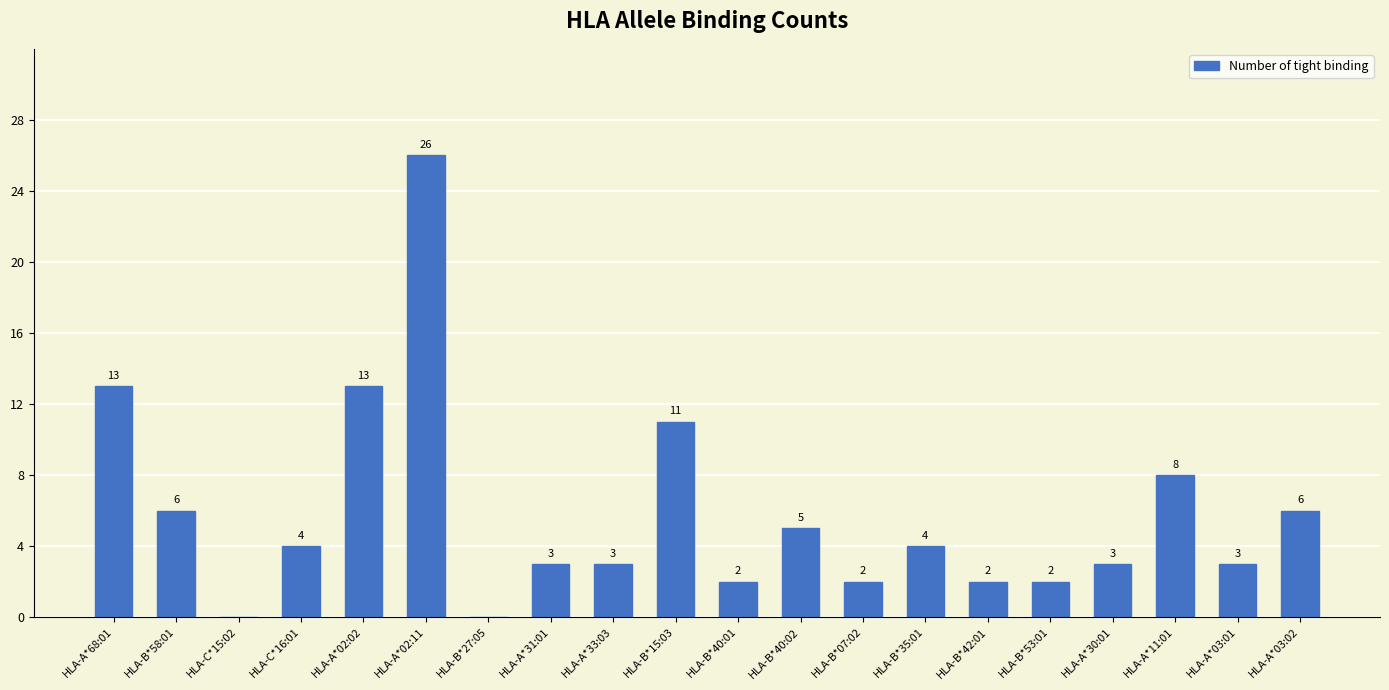

Are the bars horizontal?

No